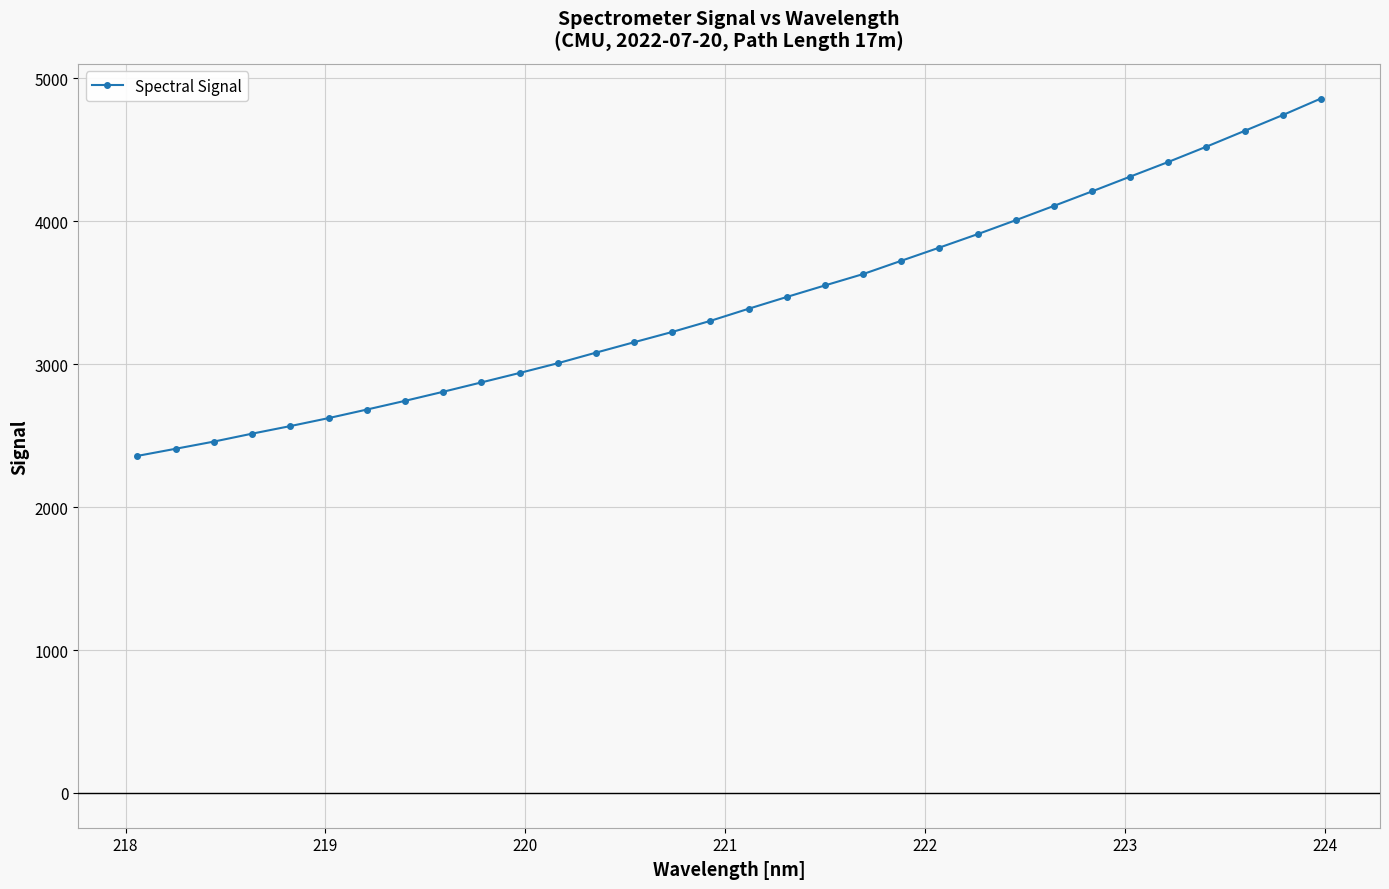

What is the average value?

3438.2